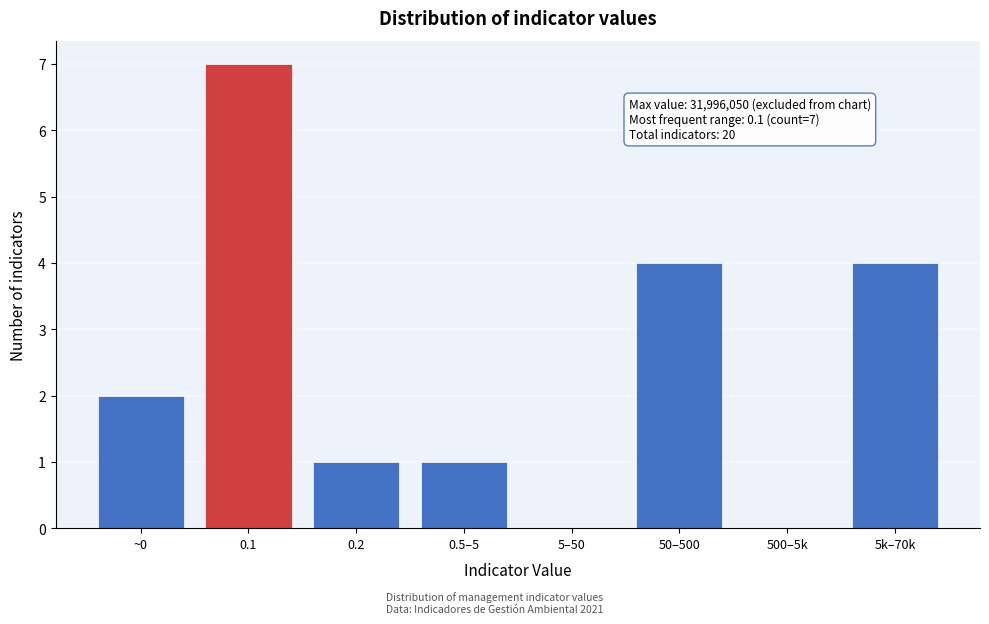

Reading left to right, list all the values displayed in this chart.

~0=2	0.1=7	0.2=1	0.5–5=1	5–50=0	50–500=4	500–5k=0	5k–70k=4